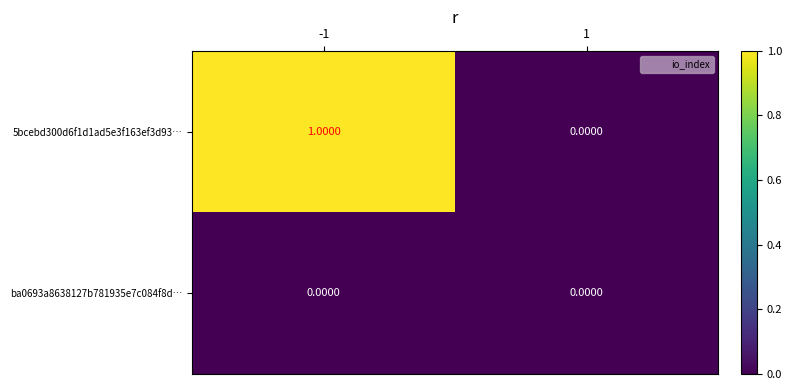

Count the number of categories in the chart.

2